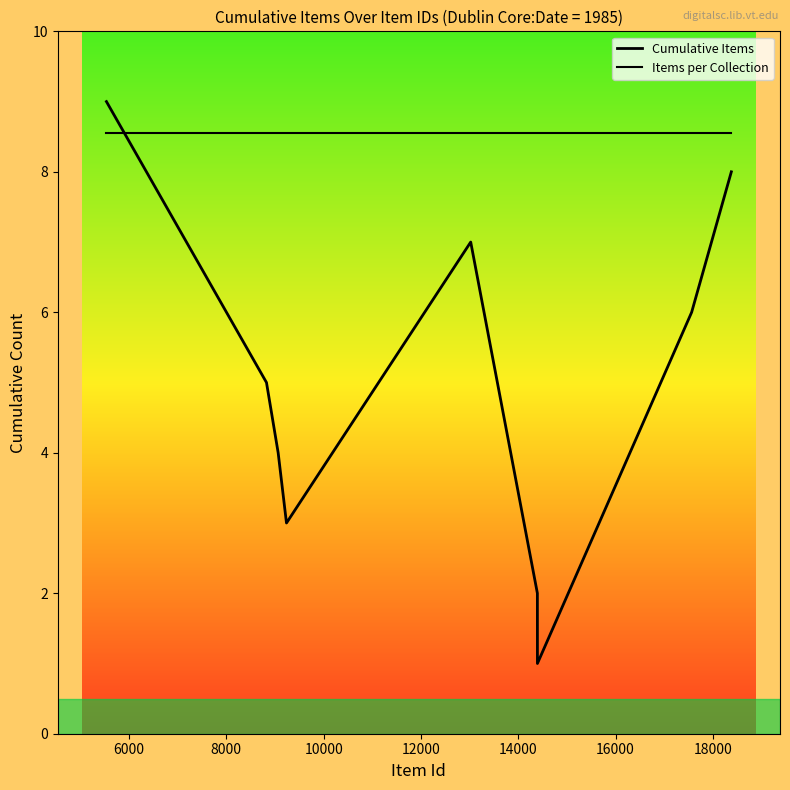

Is this an area chart (filled region under the line)?

Yes